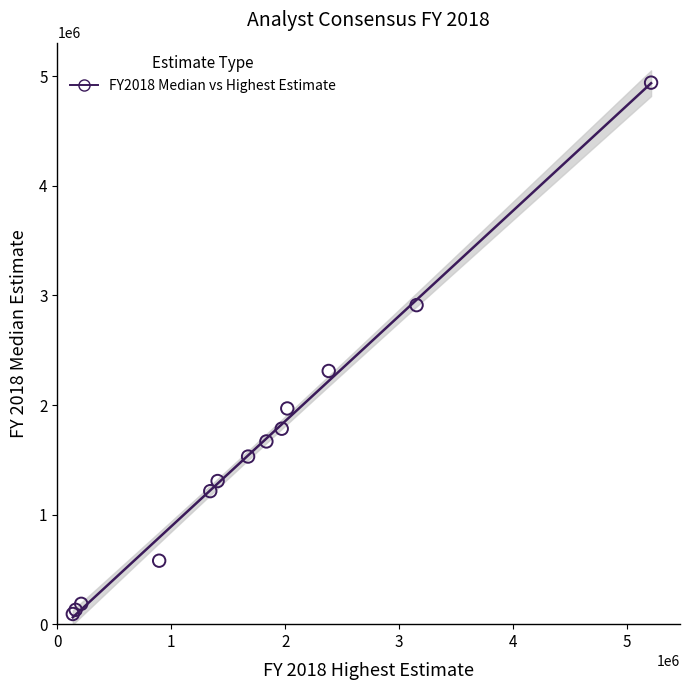

What Y value in the scatter plot is closest to 2517762?

2311100.0